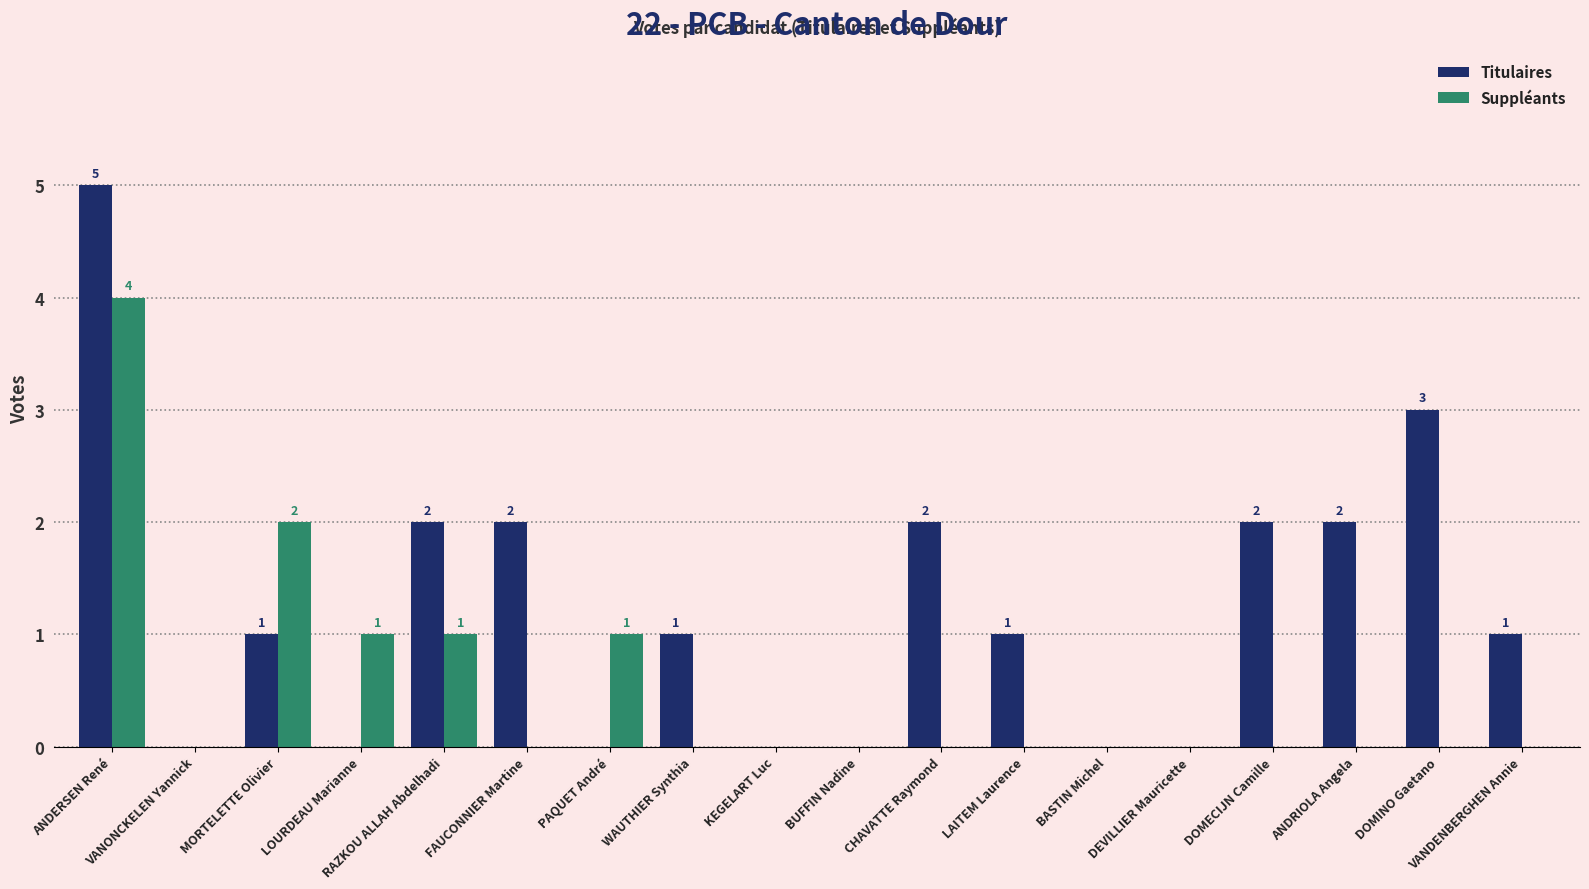

True or false: Suppléants has a value of 0 at VANONCKELEN Yannick.

True